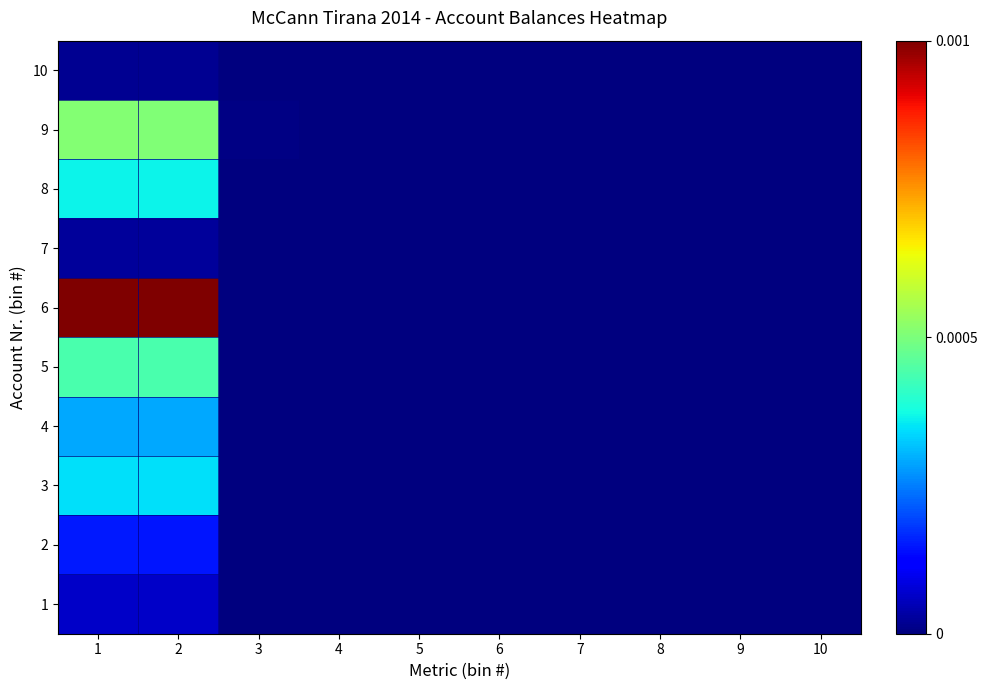

Rank the series at 1 from highest to lowest value.

6, 9, 5, 8, 3, 4, 2, 1, 7, 10